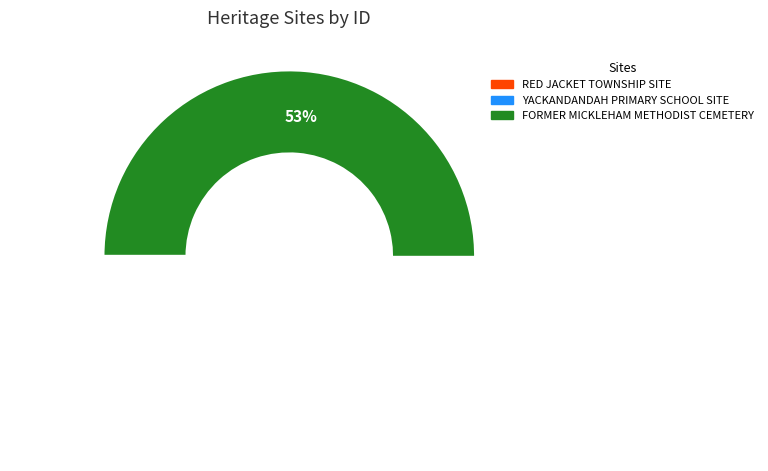

The FORMER MICKLEHAM METHODIST CEMETERY slice represents 53% of the pie. True or false?

True